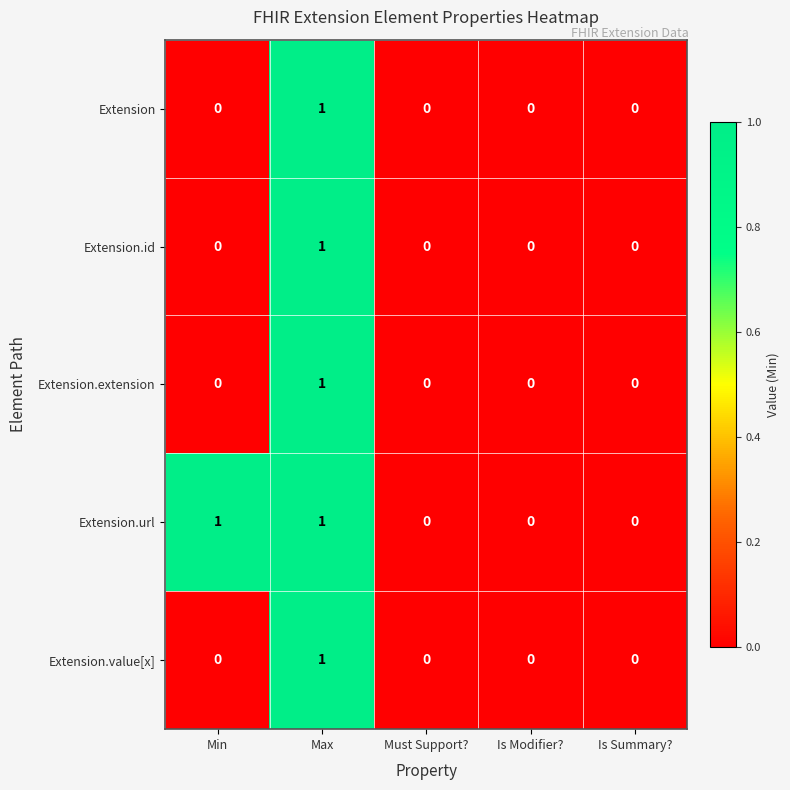

How many categories are shown in the chart?

5